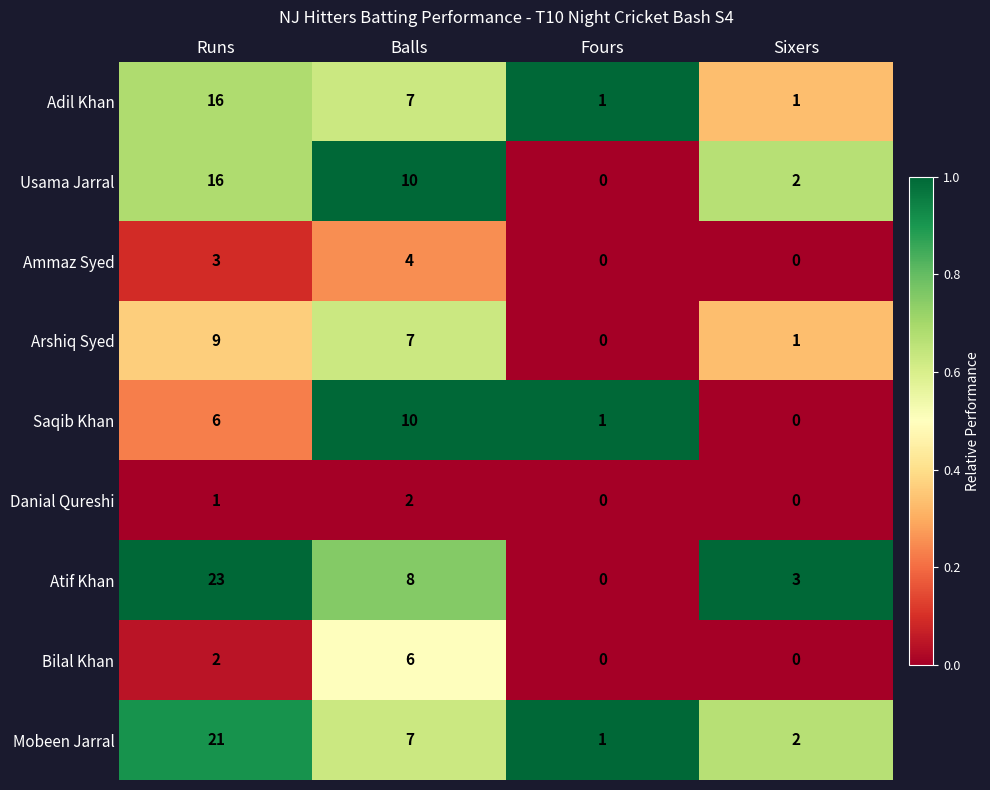

List the labels in order of Atif Khan value, smallest first.

Fours, Sixers, Balls, Runs